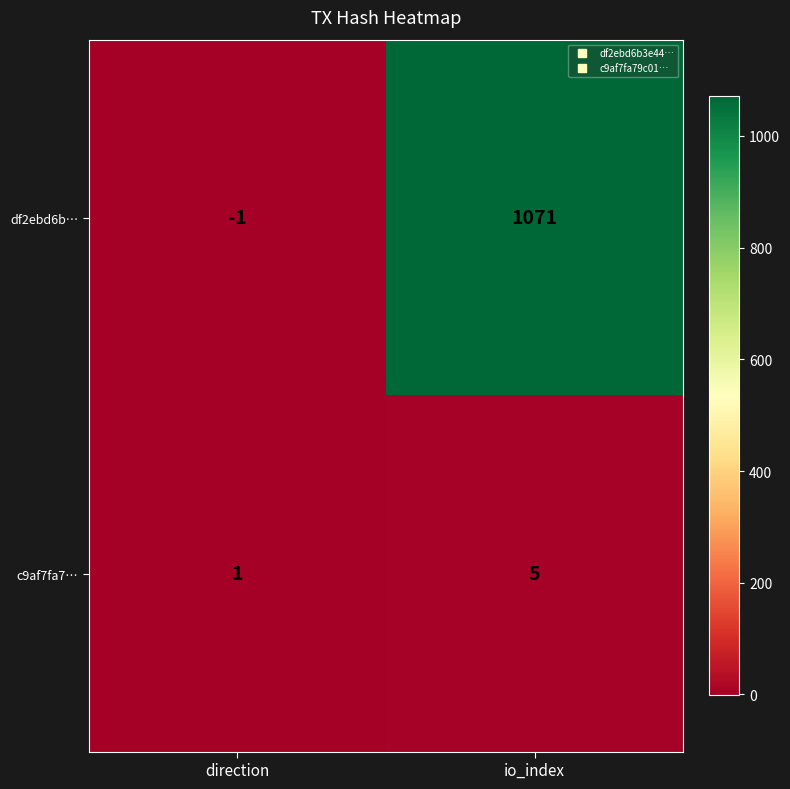

Which series changed the most between direction and io_index?

df2ebd6b…